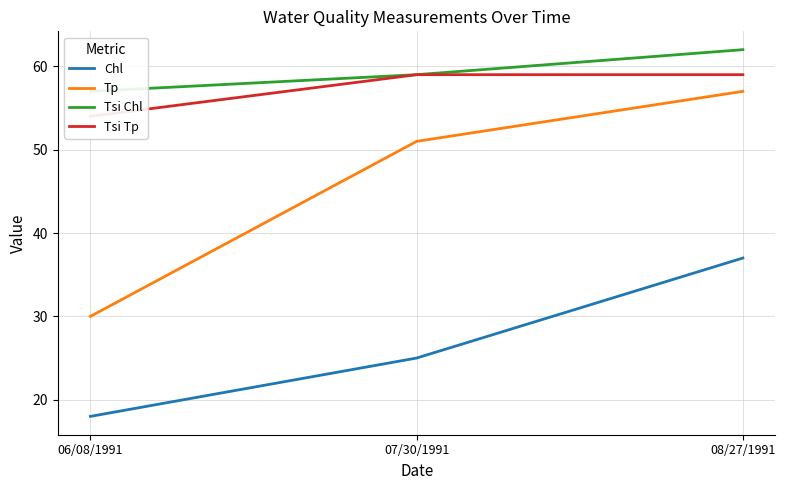

Rank the series at 07/30/1991 from lowest to highest value.

Chl, Tp, Tsi Chl, Tsi Tp